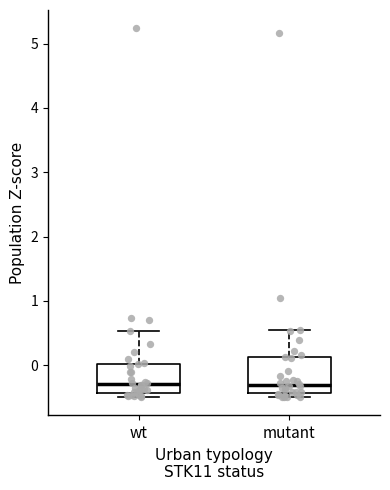

Reading left to right, transcribe this box plot: for each box, give where its median line is, the range the box spans, and where its two whiskers end, as read against the y-axis. The values are not printed on the chart, so give them approximately, as read against the axis.

wt: median -0.3, box -0.4 to 0.0, whiskers -0.5 to 0.5
mutant: median -0.3, box -0.4 to 0.1, whiskers -0.5 to 0.5